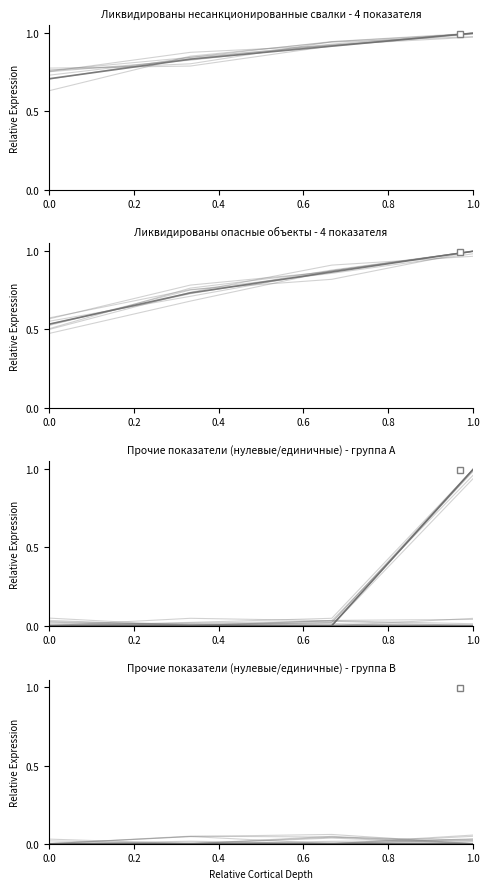

Does the chart have visible grid lines?

No